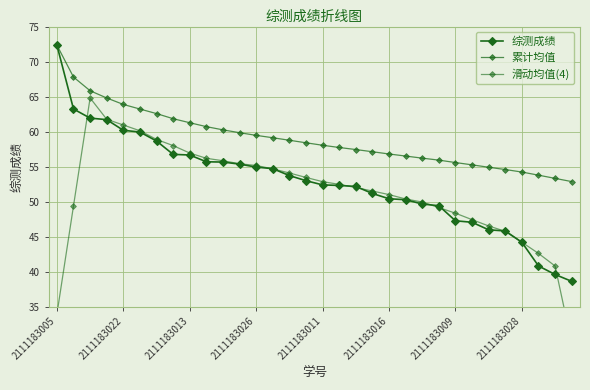

True or false: 滑动均值(4) and 累计均值 intersect in this chart.

False